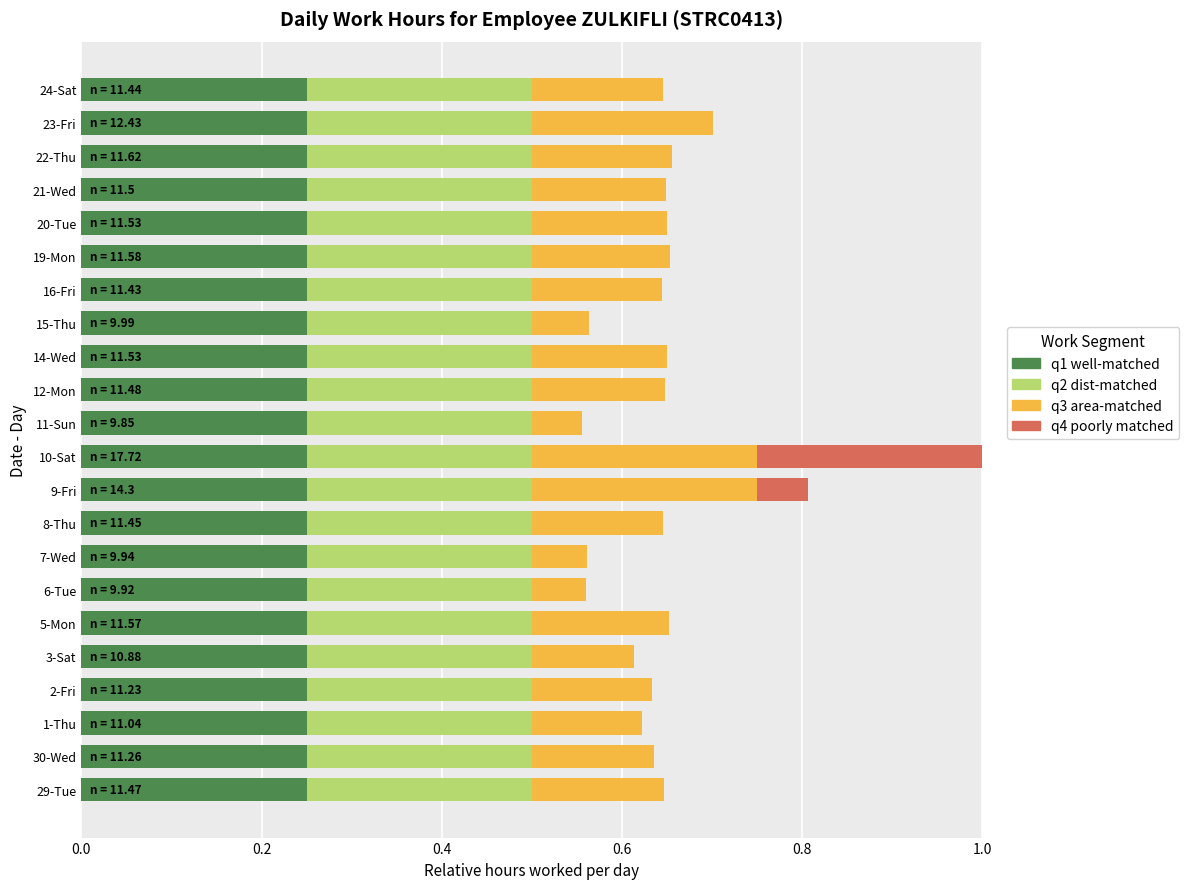

What is the total value across all series at 6-Tue?

0.6